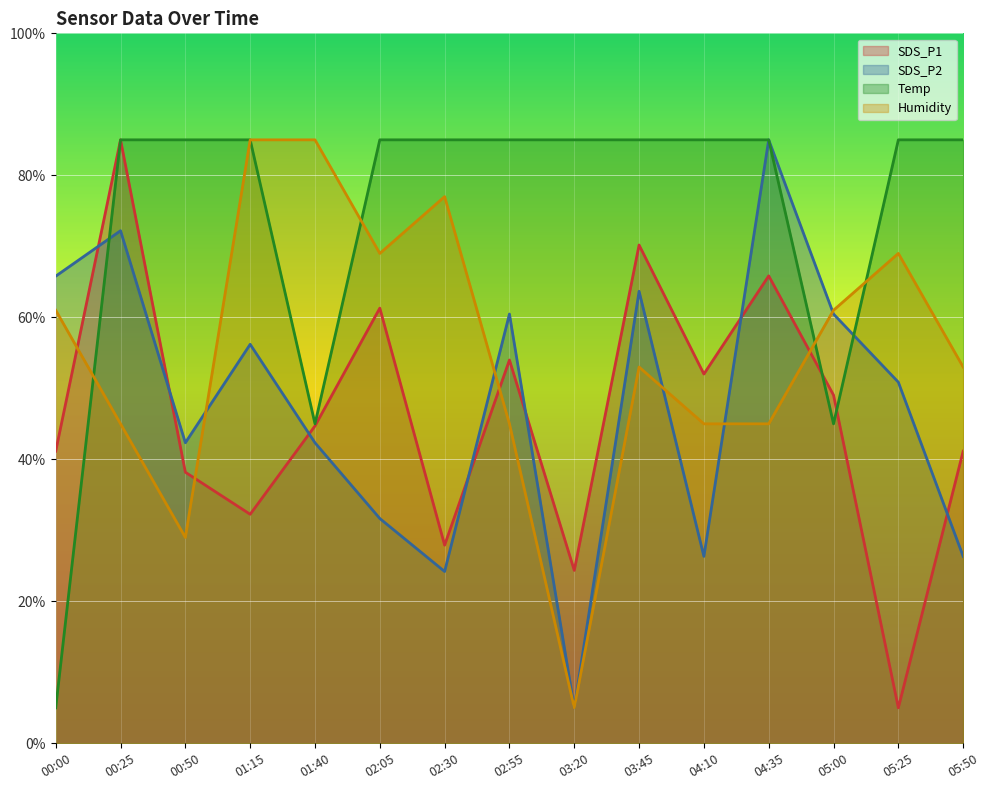

At which label does SDS_P1 first exceed 44?

00:25